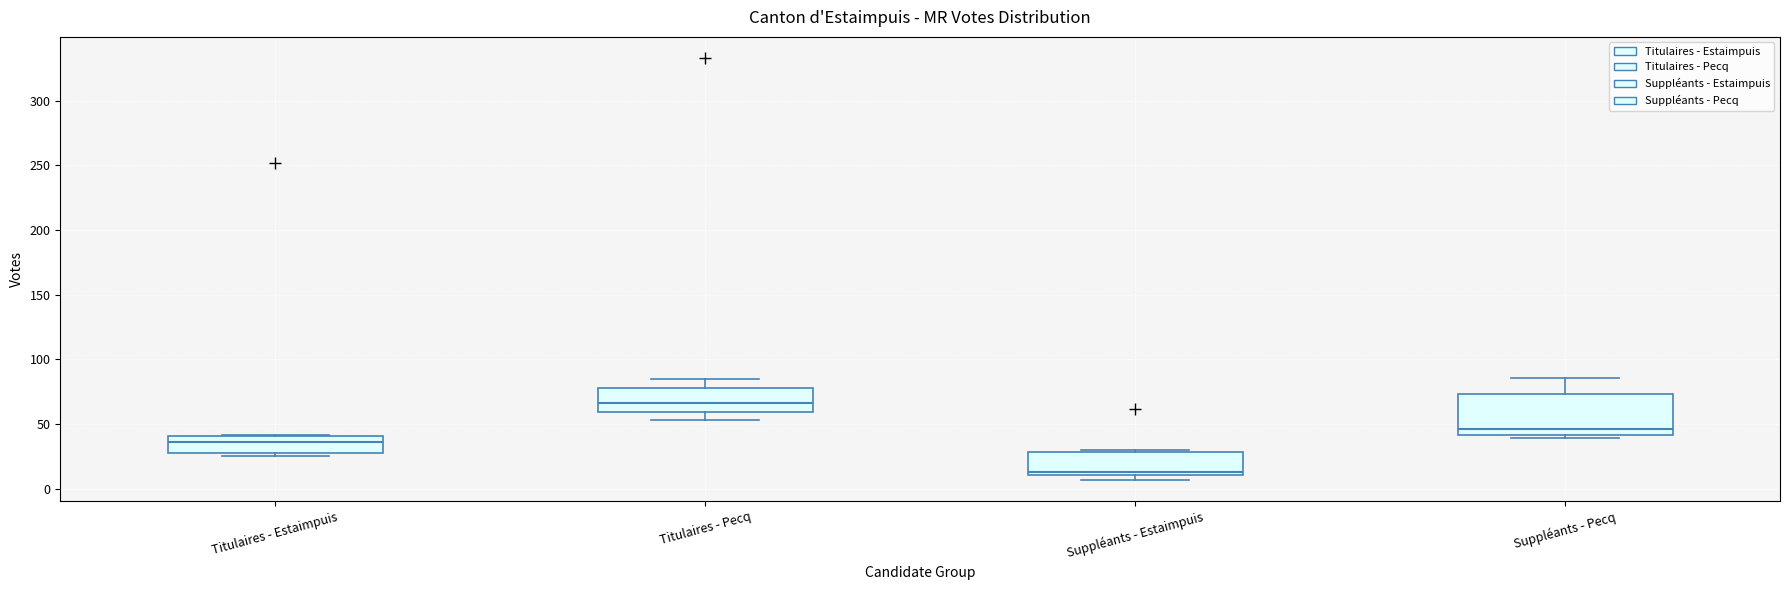

Which box has the highest median line?

Titulaires - Pecq